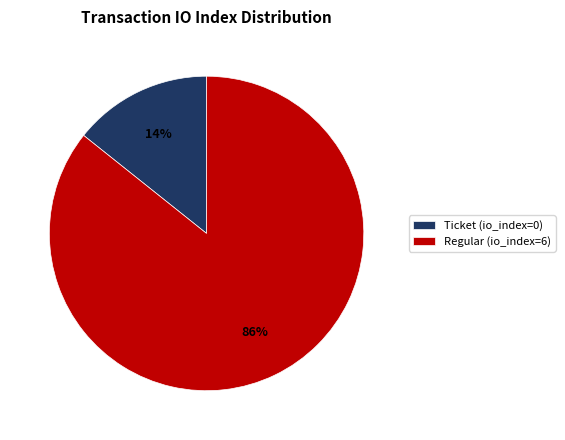

To the nearest percent, what portion does Regular (io_index=6) represent?

86%